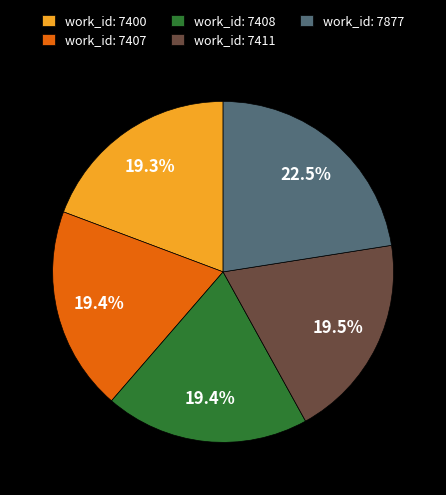

Is the sum of work_id: 7408 and work_id: 7400 greater than half?

No